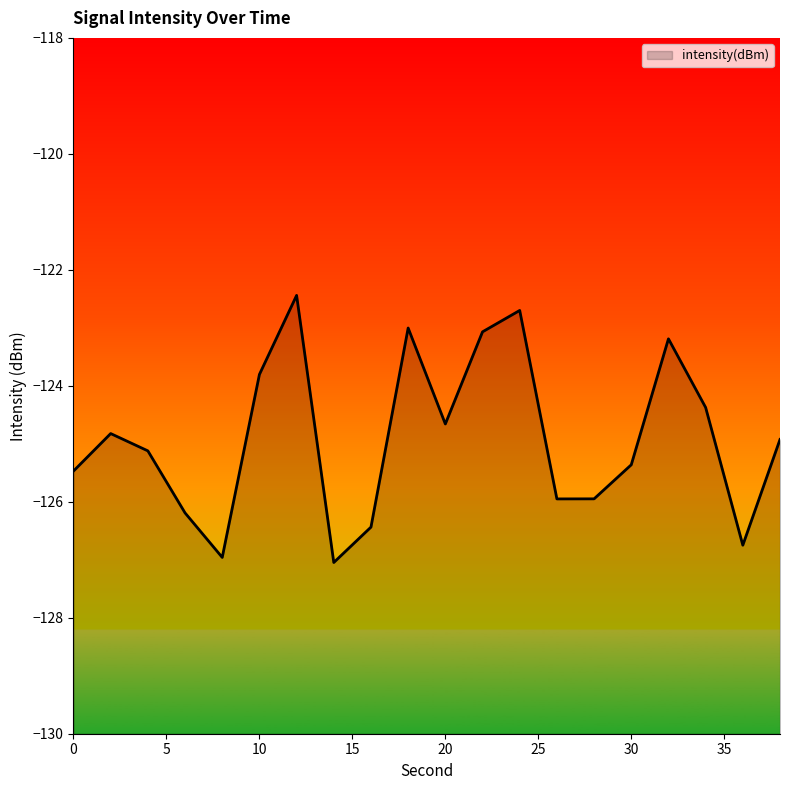

What is the average value?

-124.9